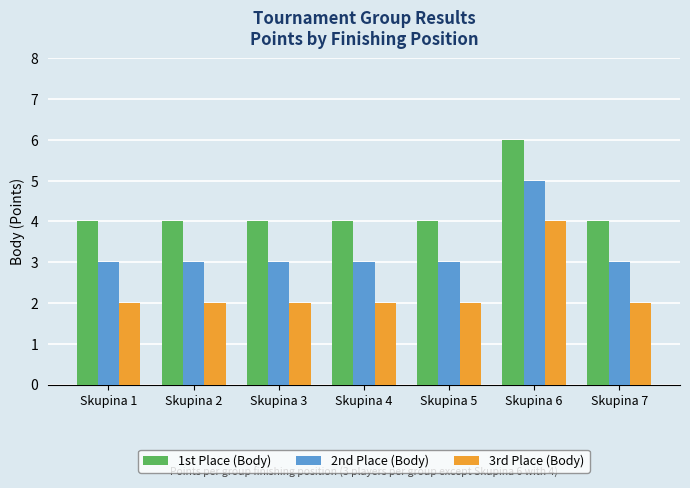

Which series has the largest total across all categories?

1st Place (Body)